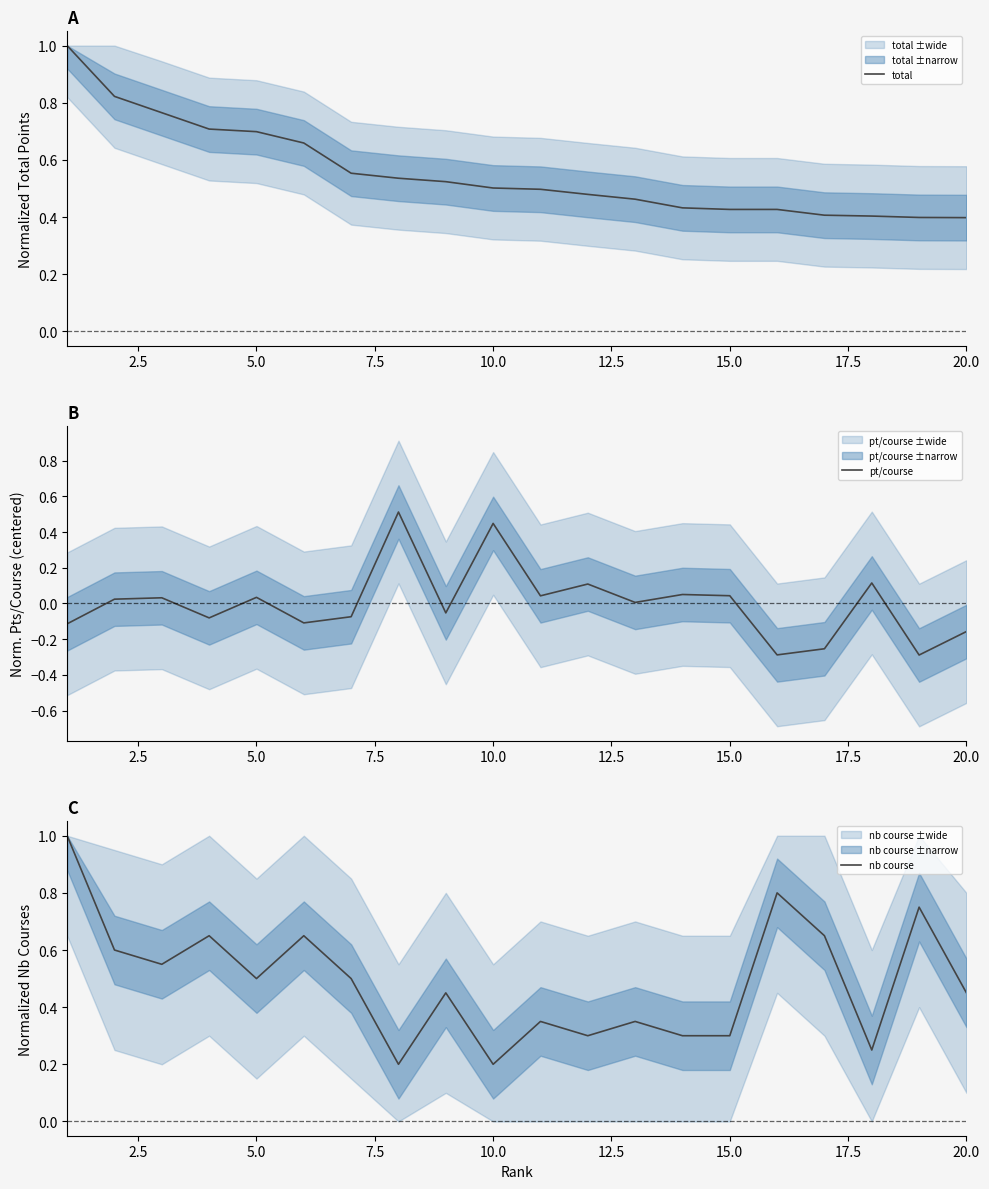

The nb course series shows 0.3 at 15.0. True or false?

True